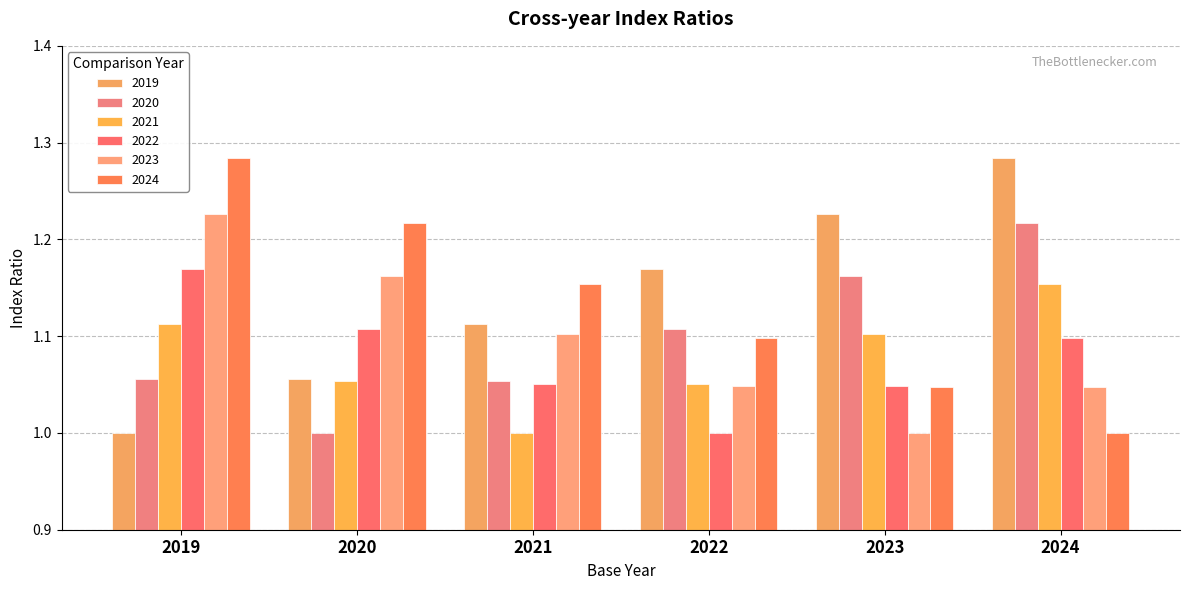

How many bars are there in total?

36